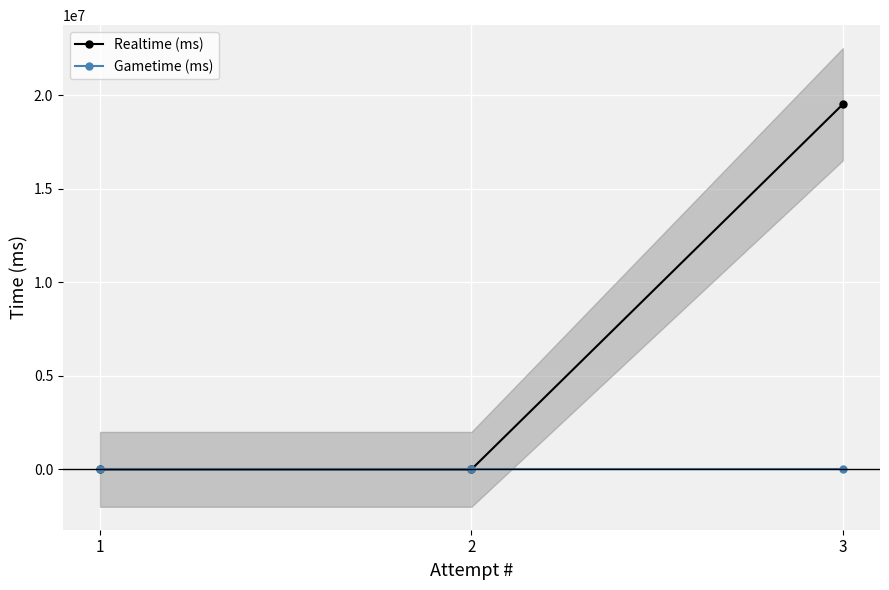

Rank the series by their average value, from highest to lowest.

Realtime (ms), Gametime (ms)